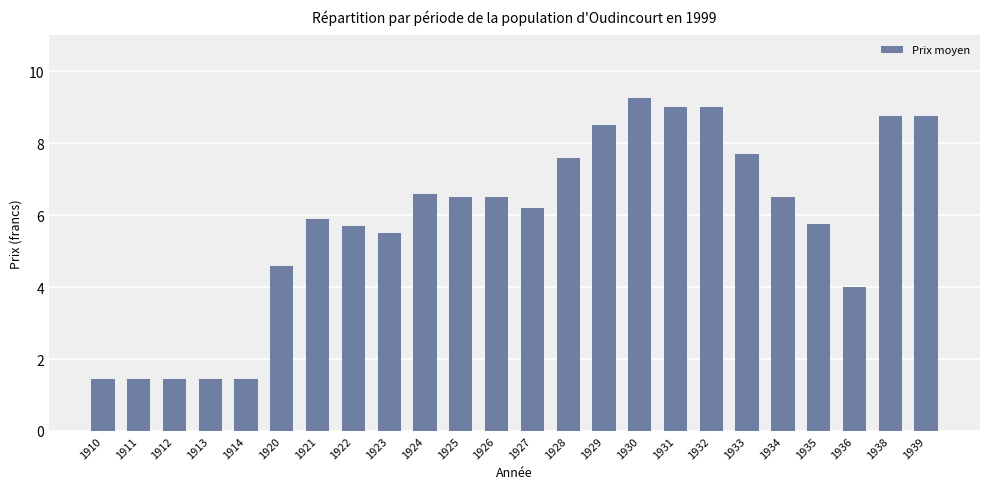

What is the ratio of the value at 1930 to the value at 1921?

1.6